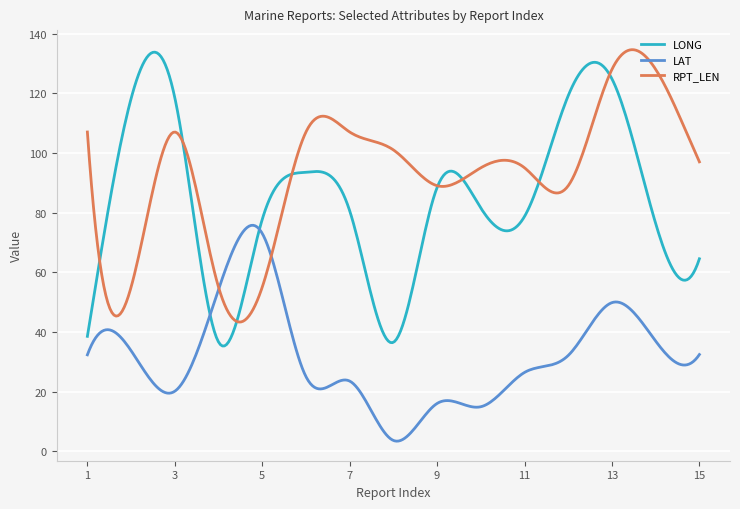

What is the smallest value displayed?

3.4